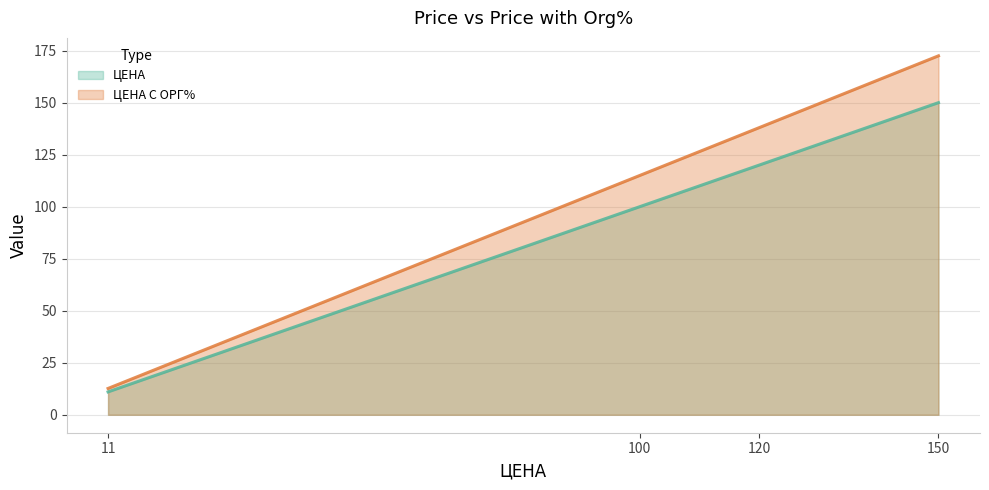

What is the difference between the highest and lowest values at 11?

1.7